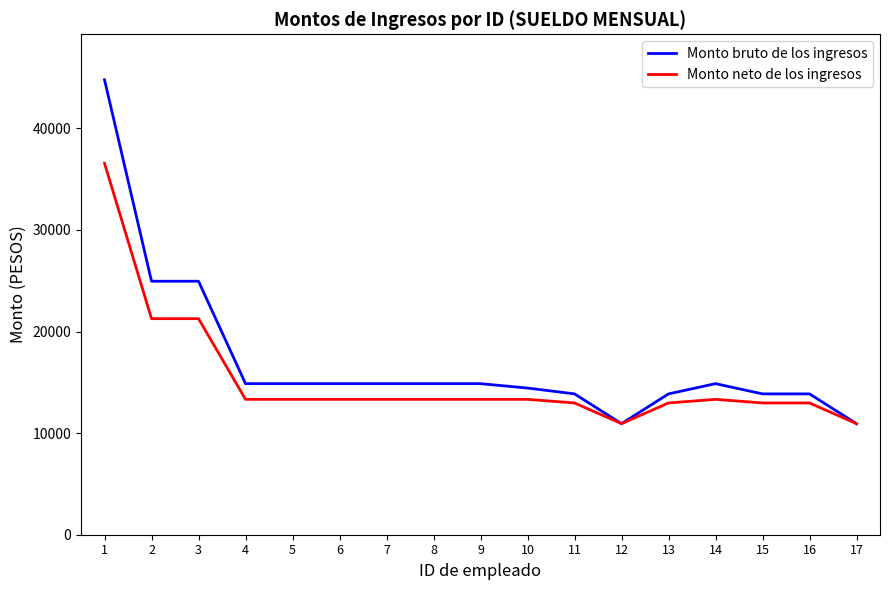

What are all the series names shown in the legend?

Monto bruto de los ingresos, Monto neto de los ingresos